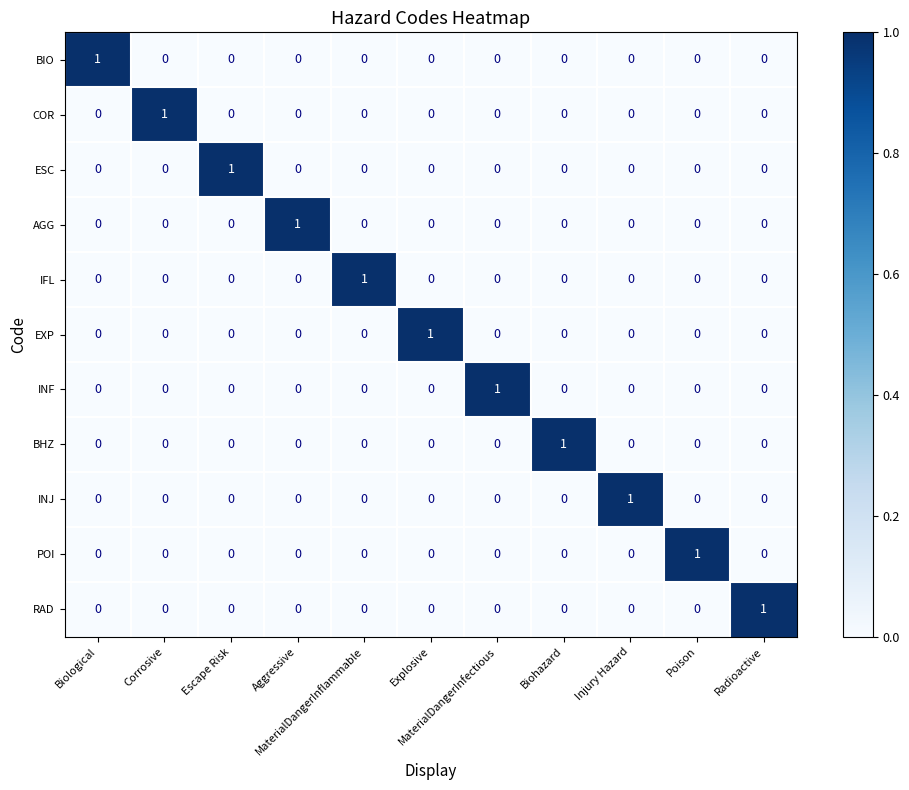

How many IFL values are between 0 and 1?

11